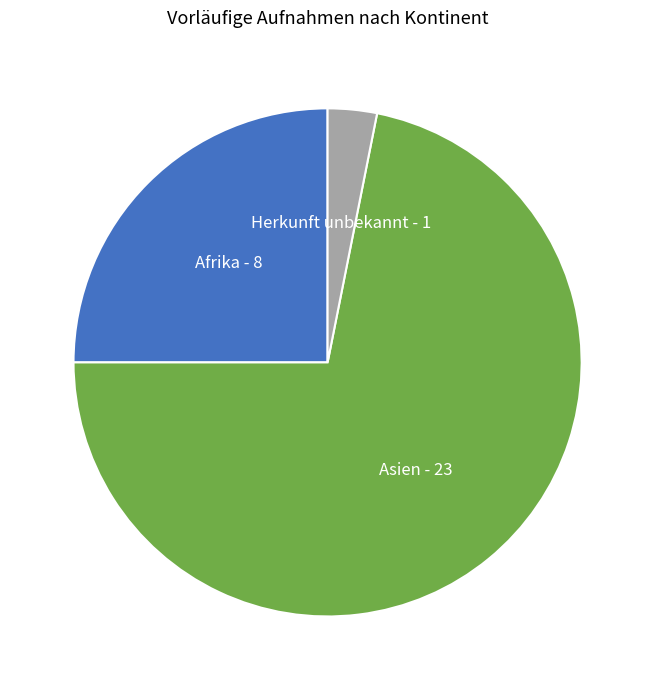

Is it true that Afrika - 8 is 25% of the pie?

True